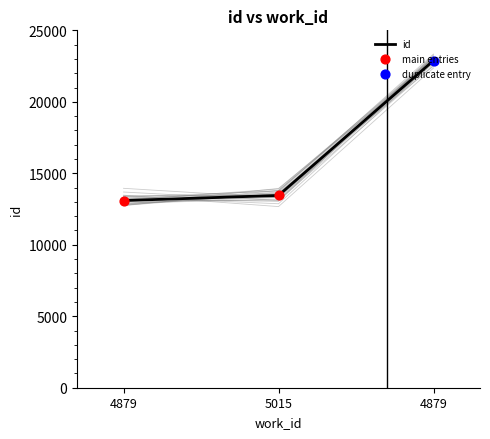

What is the change in value from 4879 to 4879?

+9795